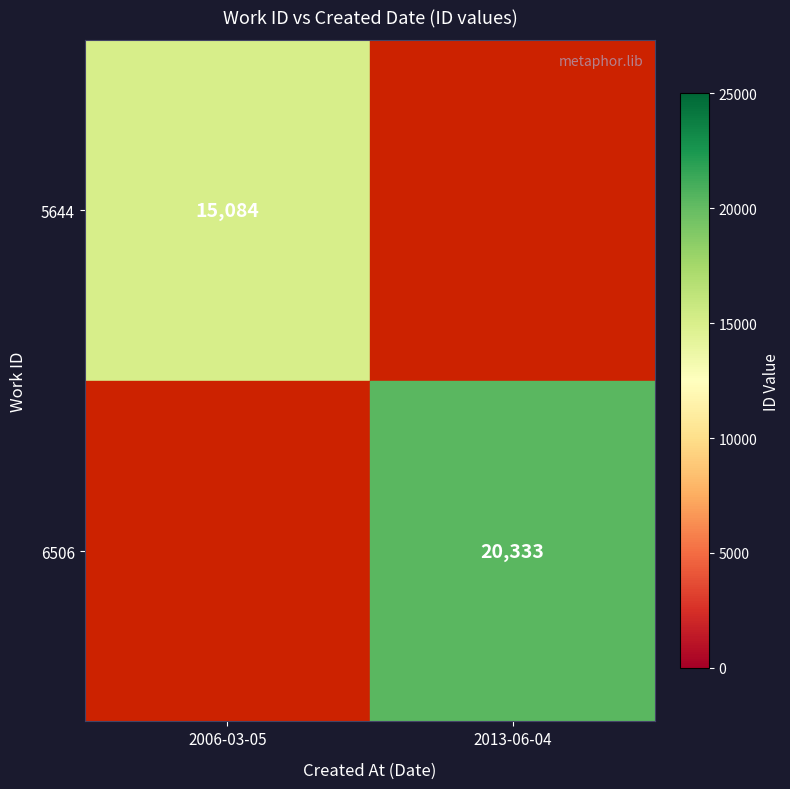

The value of 5644 at 2006-03-05 is 15084. True or false?

True